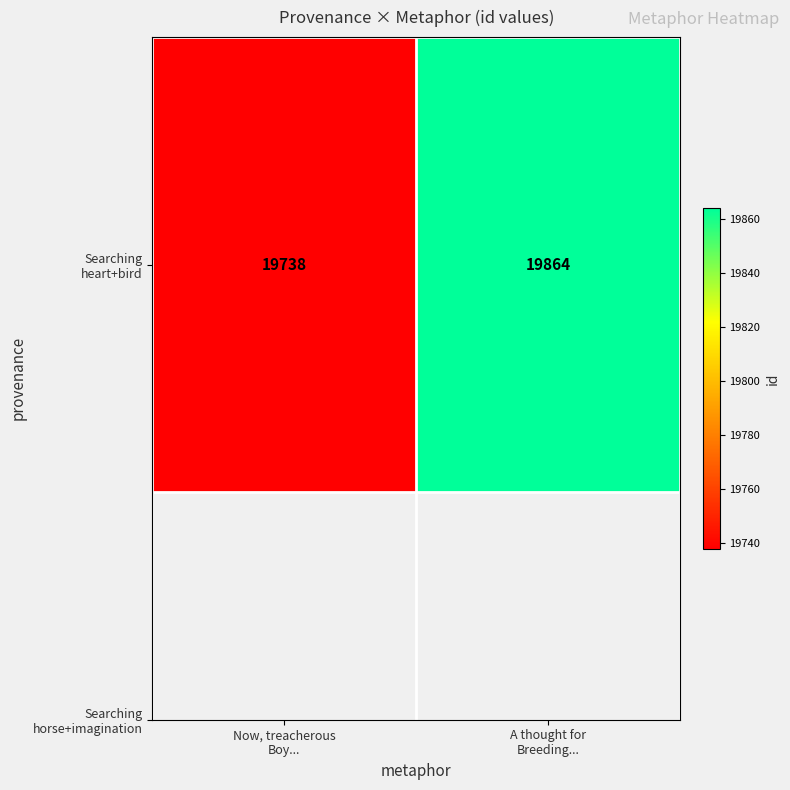

Count the values in the range 19738 to 19864.

2